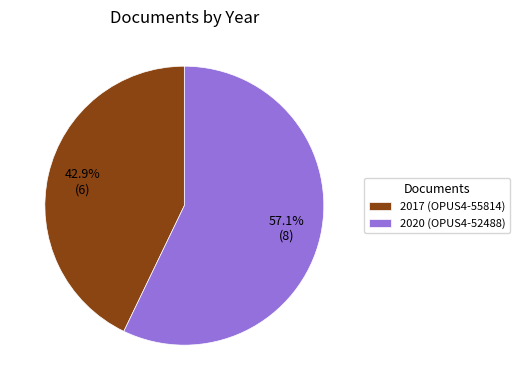

To the nearest percent, what is the difference between the largest and smallest slice percentages?

14%